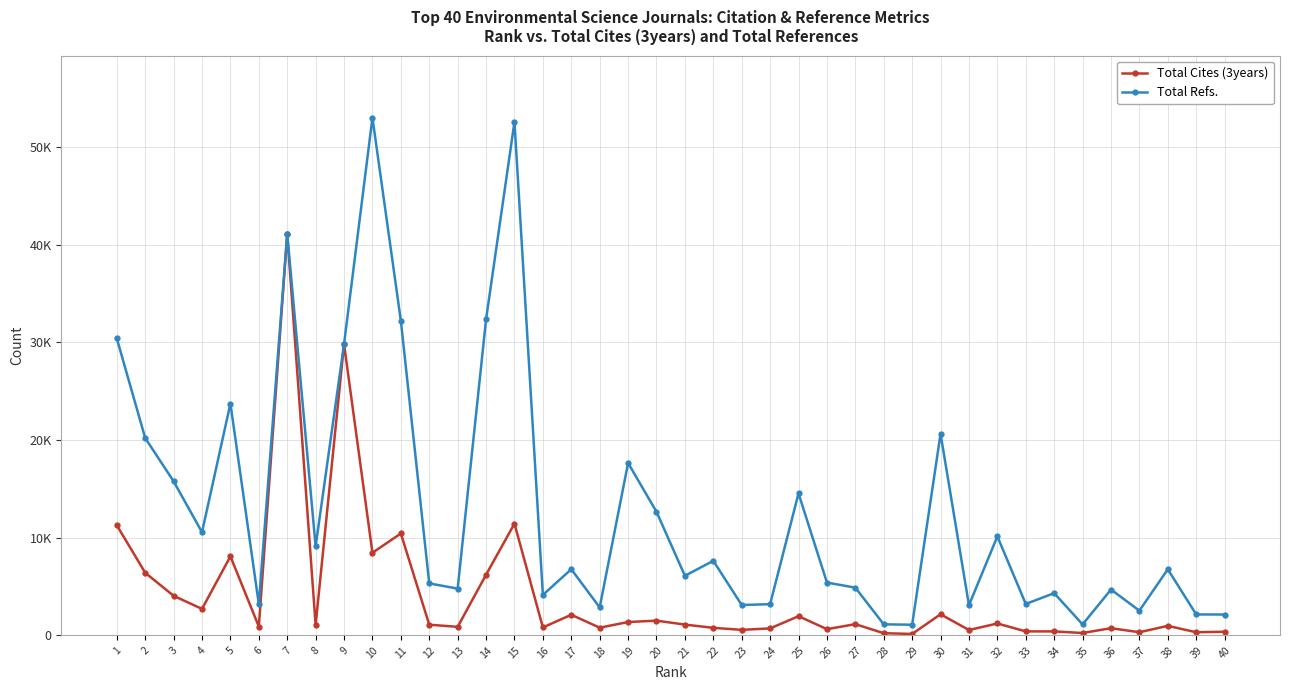

What is the sum of all Total Refs. values?

516105